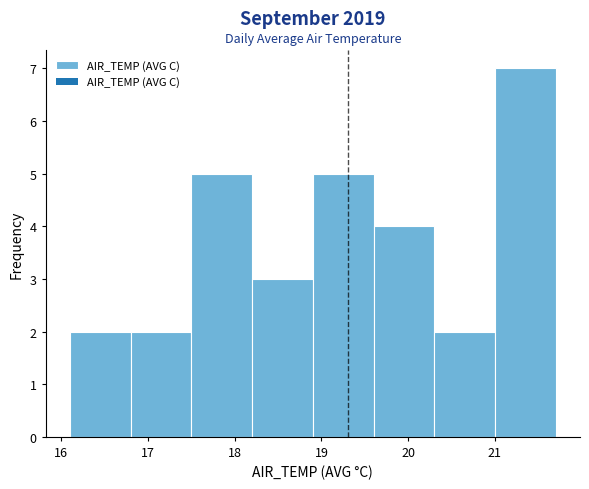

Which range on the x-axis has the tallest bar?

21.0 to 21.7